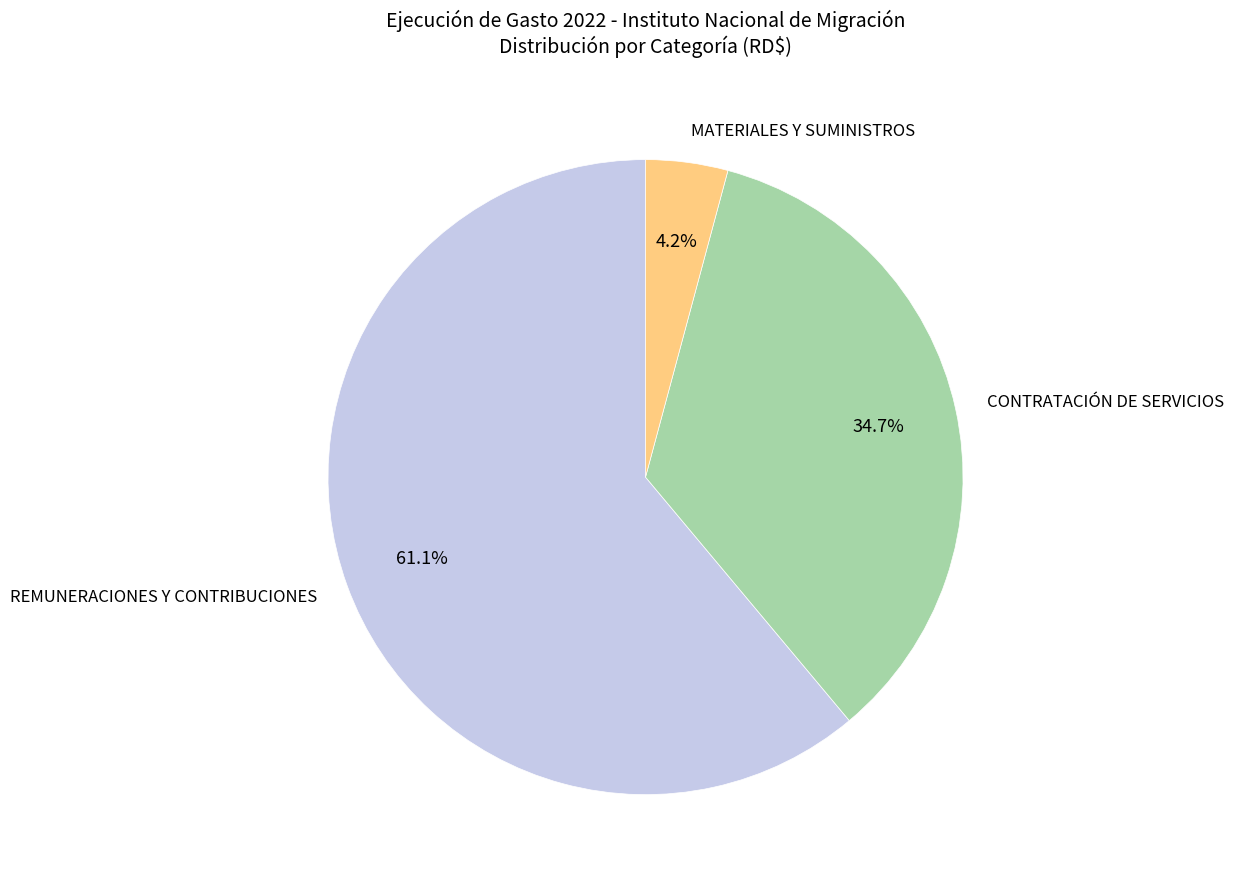

Does CONTRATACIÓN DE SERVICIOS represent more than half of the total?

No